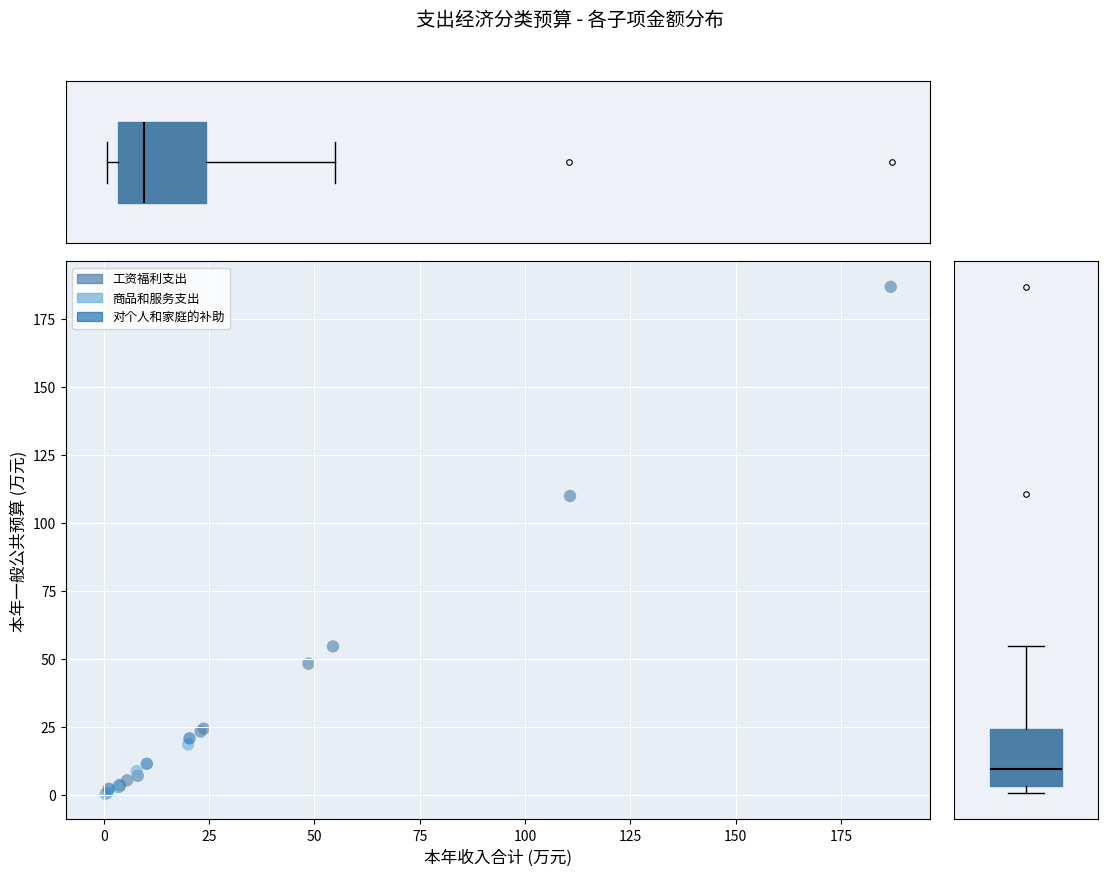

Which series contains the highest Y value?

工资福利支出